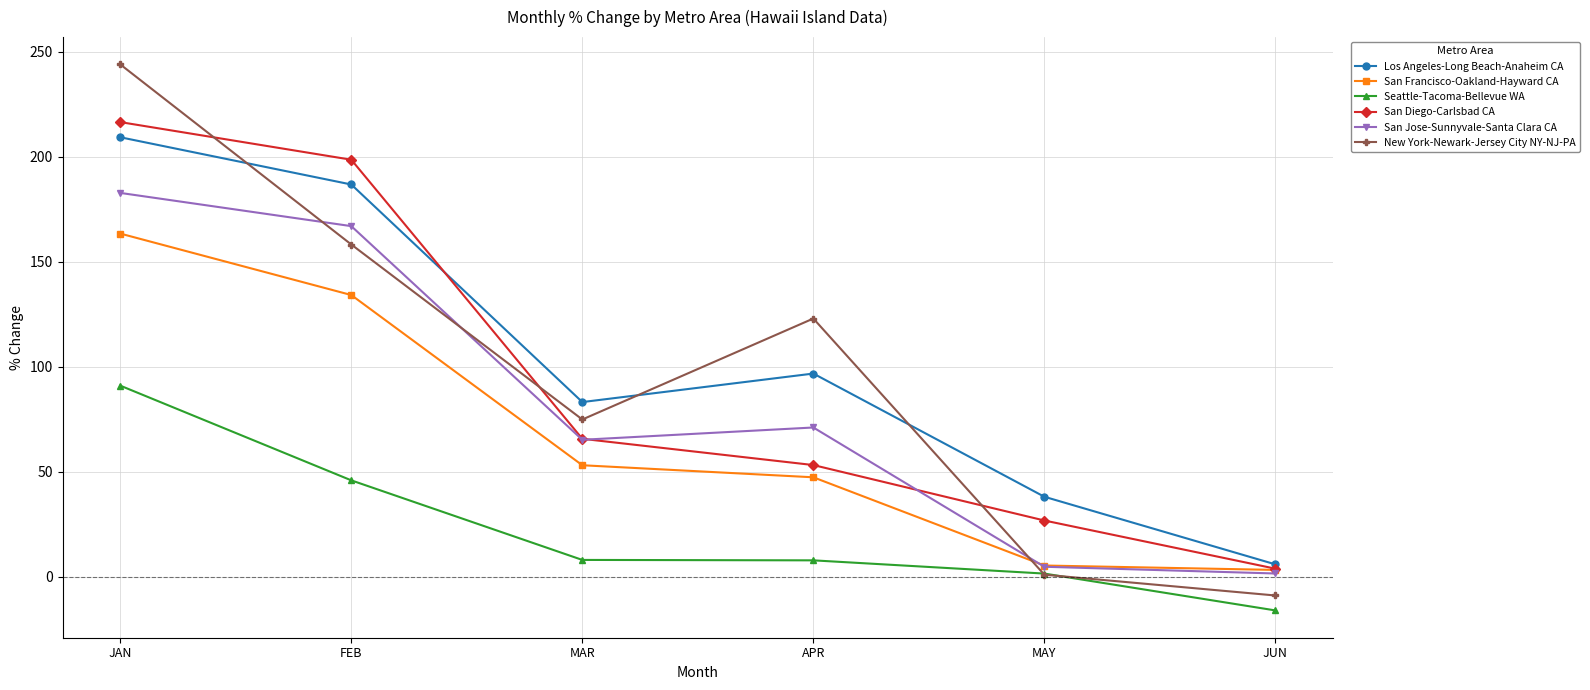

True or false: Los Angeles-Long Beach-Anaheim CA has a value of 168.7 at APR.

False